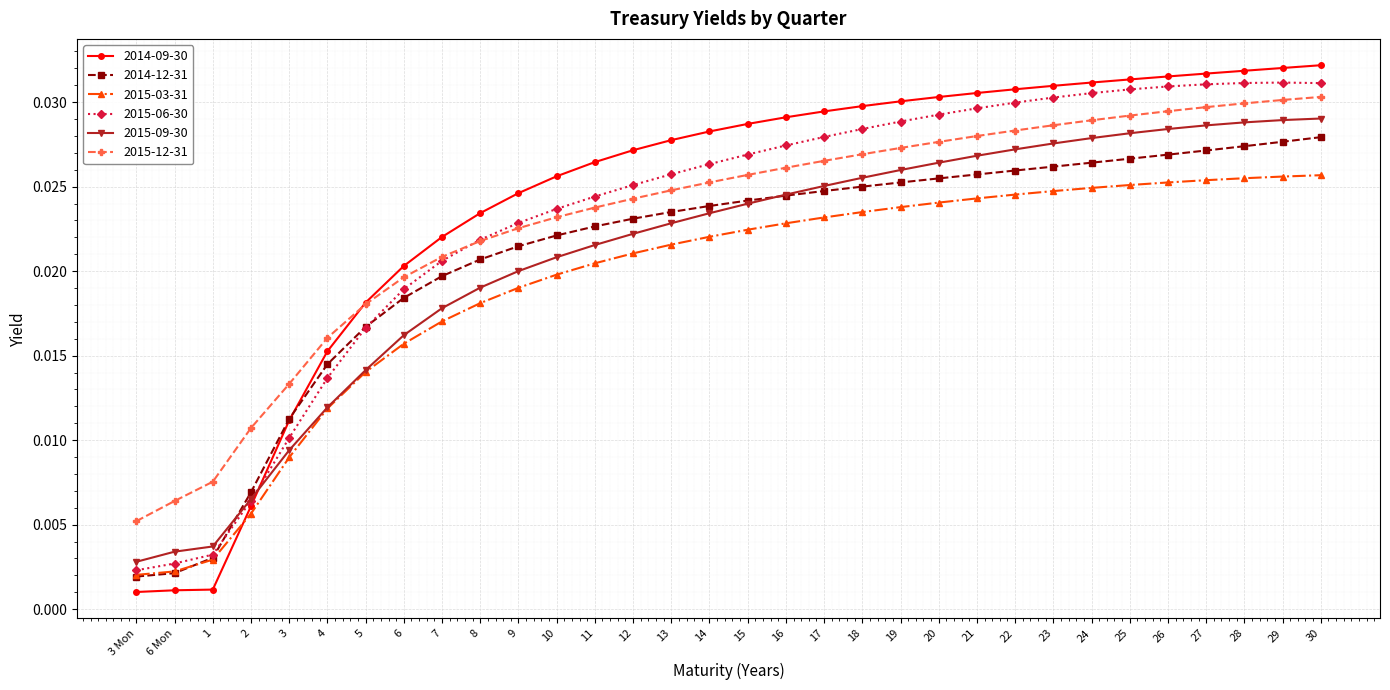

What position from the right is 28?

3